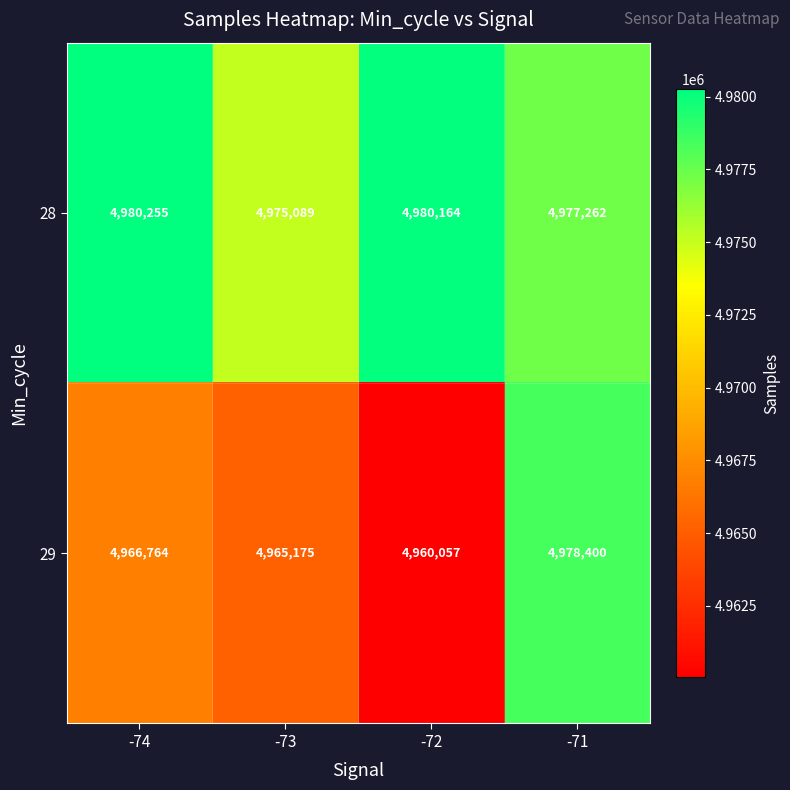

What is the difference between the maximum and second lowest values in the 29 series?

13225